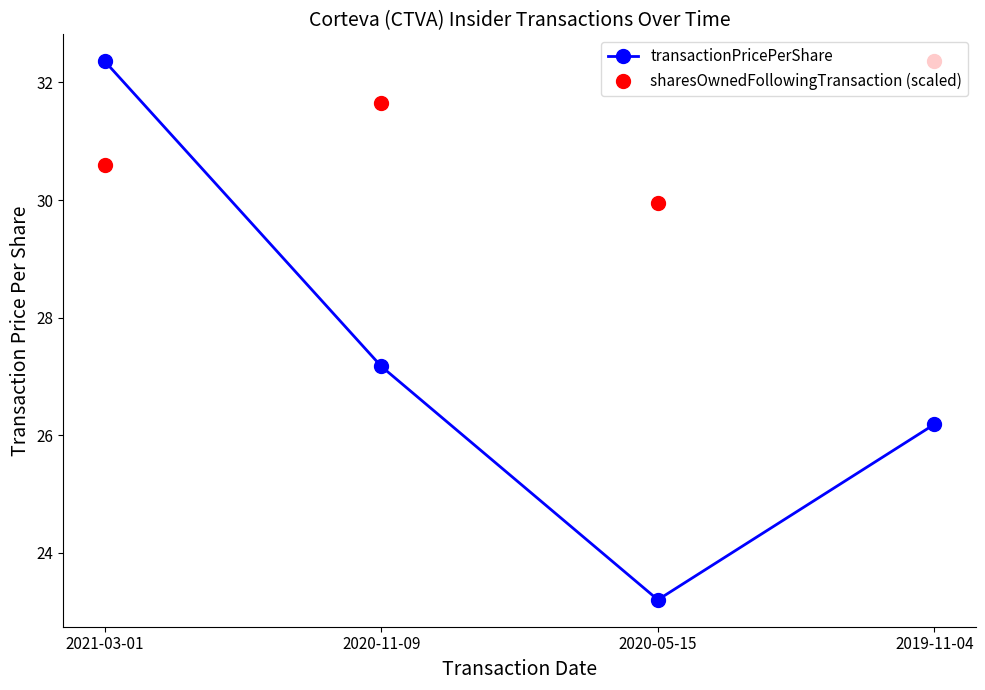

Is it true that transactionPricePerShare equals 15.3 at 2020-11-09?

False